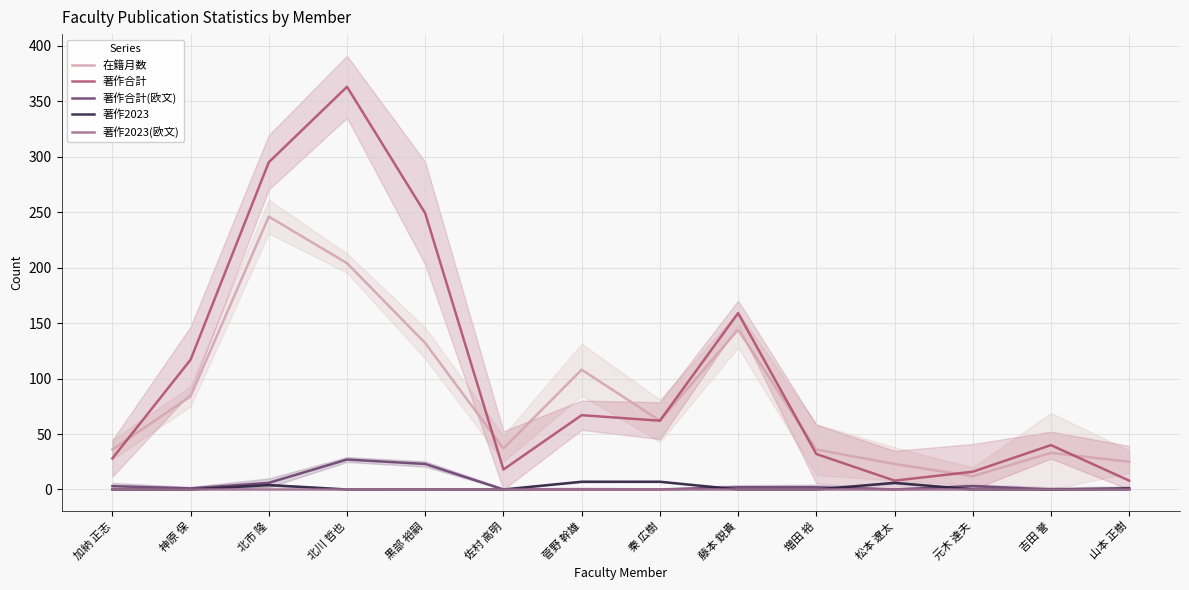

The 在籍月数 series shows 191 at 菅野 幹雄. True or false?

False